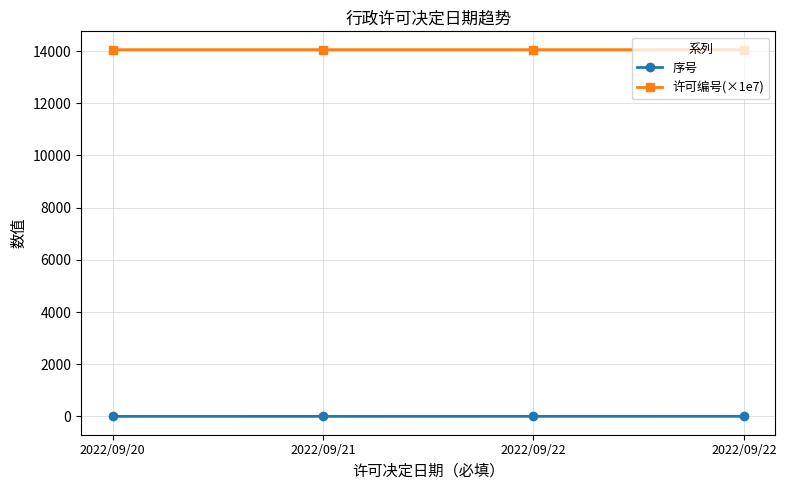

What is the total value across all series at 2022/09/22?

14055.5